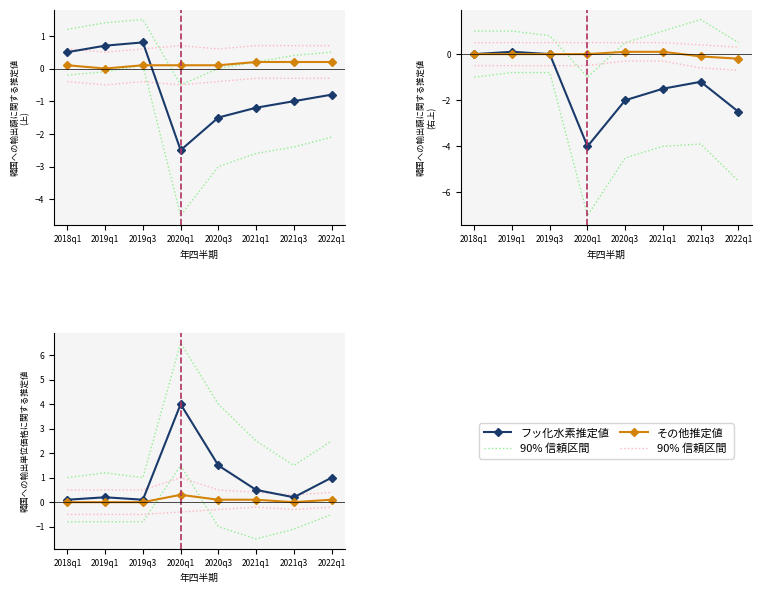

What is the highest value of the フッ化水素推定値 series?

4.0